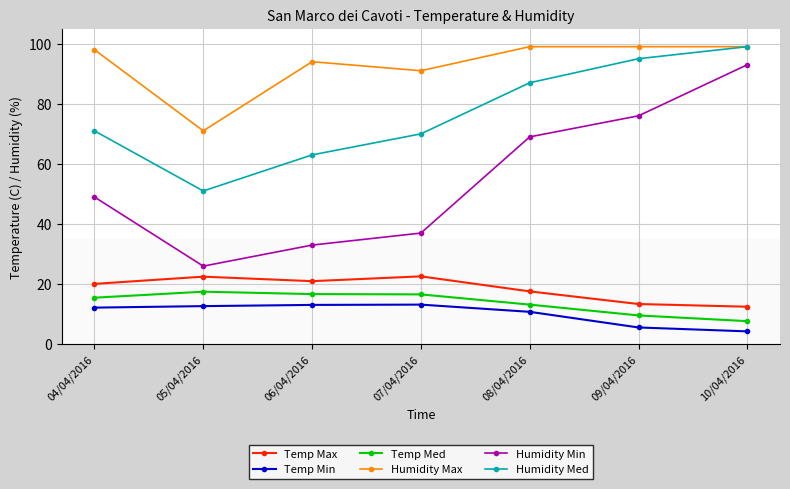

What position from the right is 05/04/2016?

6